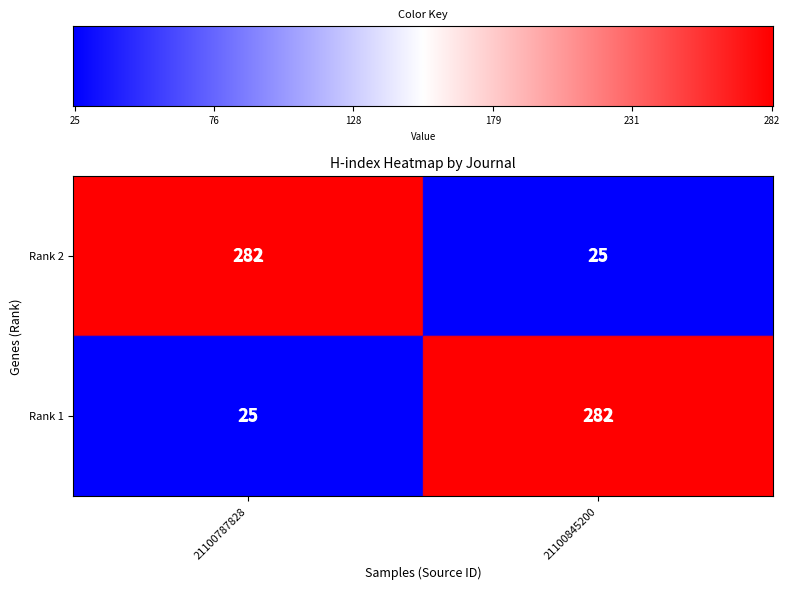

The Rank 1 series shows 282 at 21100845200. True or false?

True